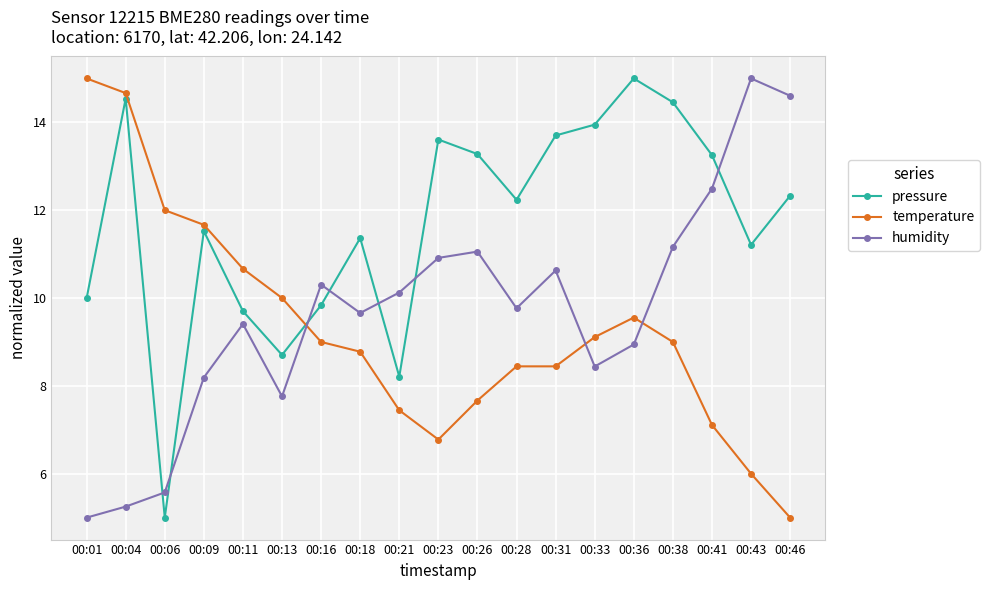

Reading left to right, what are all the values shown in this chart?

pressure: 10.0	14.5	5.0	11.5	9.7	8.7	9.8	11.4	8.2	13.6	13.3	12.2	13.7	13.9	15.0	14.5	13.3	11.2	12.3
temperature: 15.0	14.7	12.0	11.7	10.7	10.0	9.0	8.8	7.4	6.8	7.7	8.4	8.4	9.1	9.6	9.0	7.1	6.0	5.0
humidity: 5.0	5.3	5.6	8.2	9.4	7.8	10.3	9.7	10.1	10.9	11.1	9.8	10.6	8.4	8.9	11.2	12.5	15.0	14.6